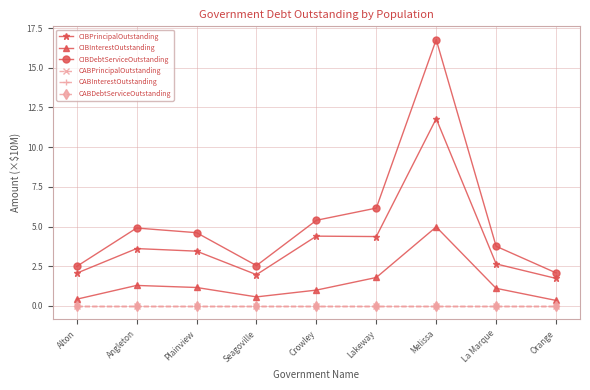

Is it true that CIBPrincipalOutstanding equals 6.4 at Angleton?

False